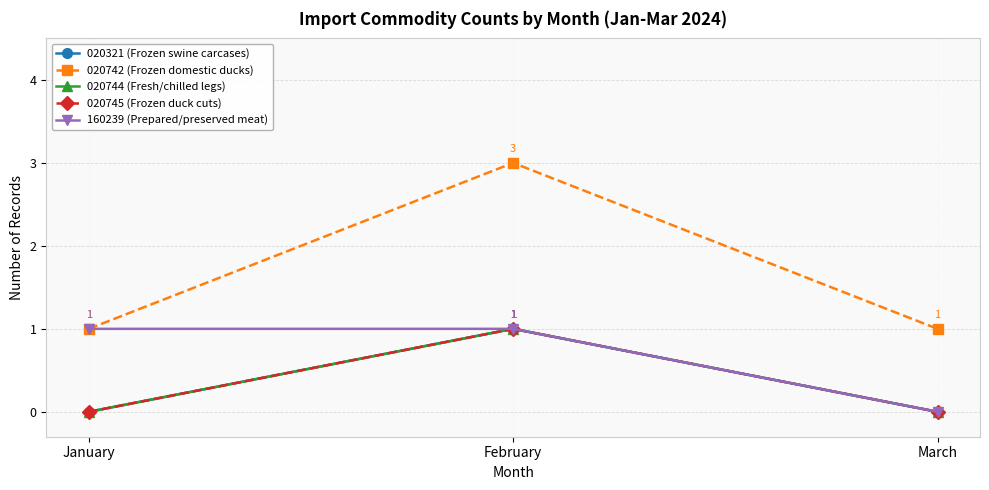

Does the chart display data point markers on the line(s)?

Yes